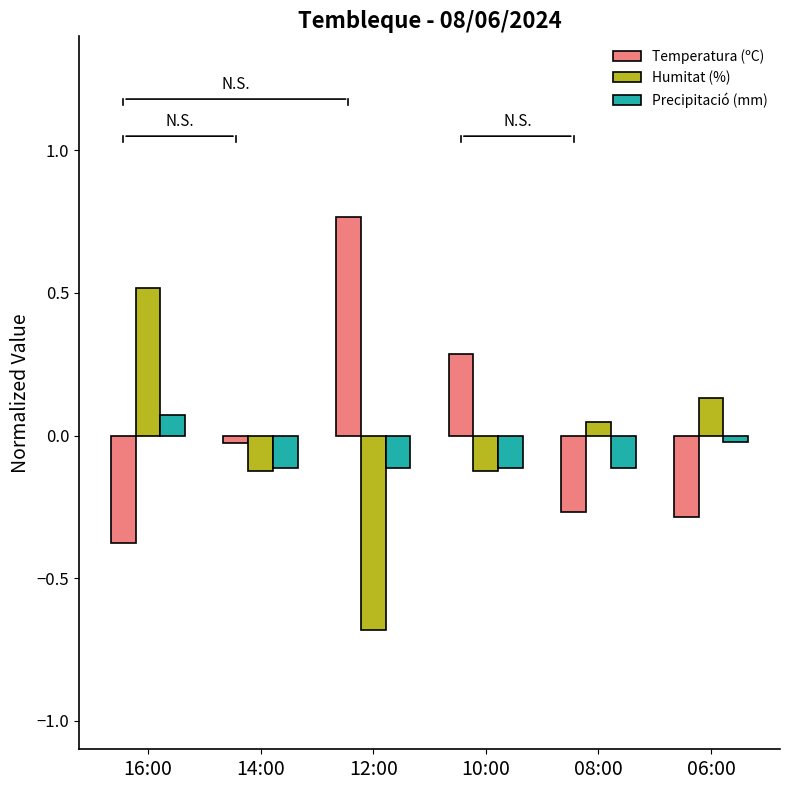

How many bars are there in each group?

3